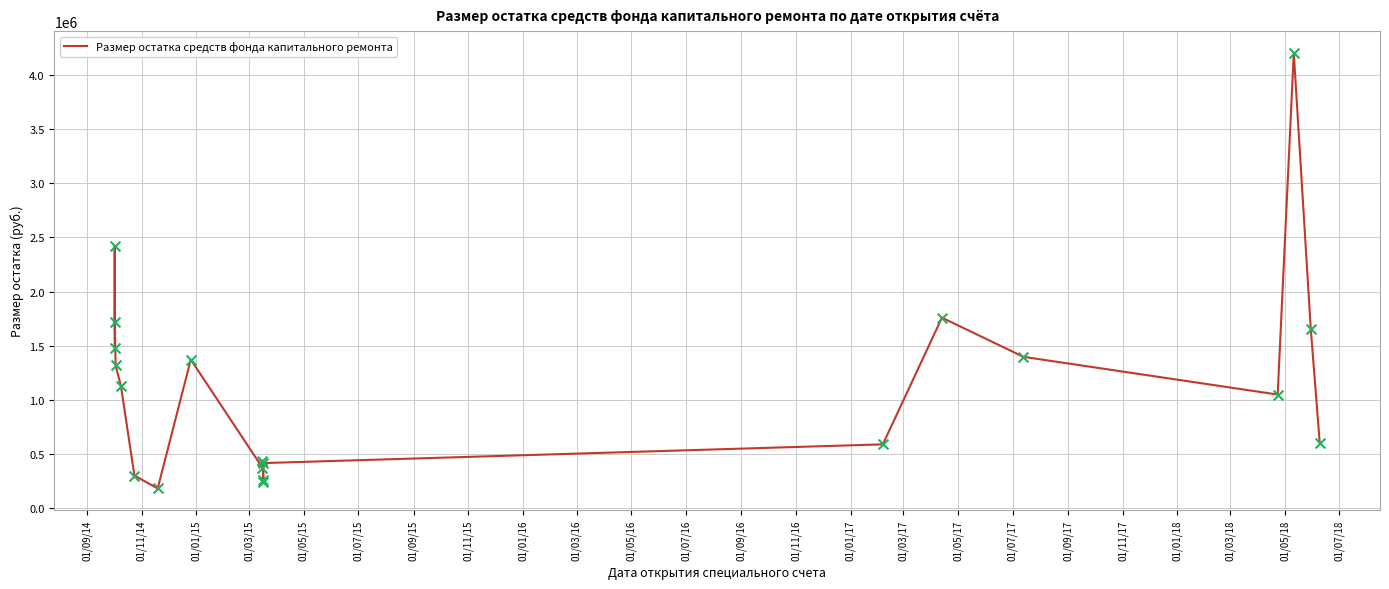

What is the change in value from 01/07/15 to 01/05/16?

-40453.6